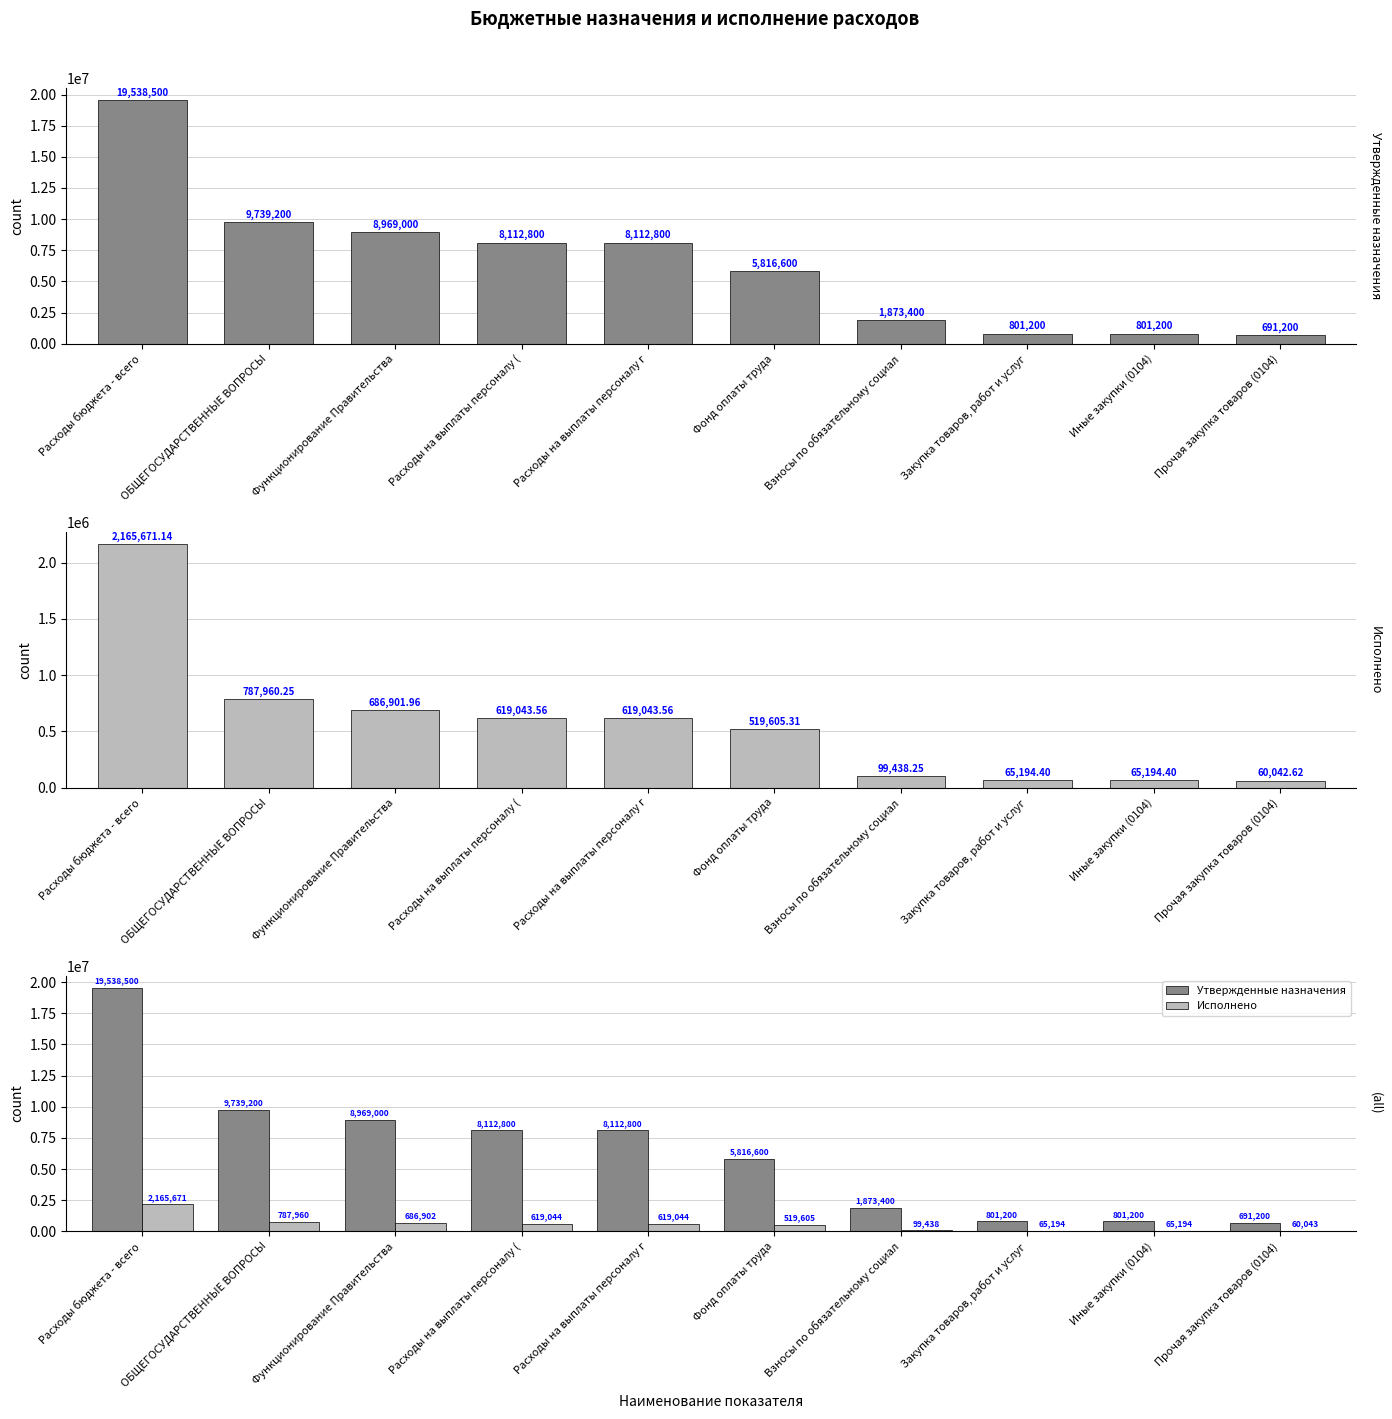

At which category is the sum across all series the highest?

Расходы бюджета - всего